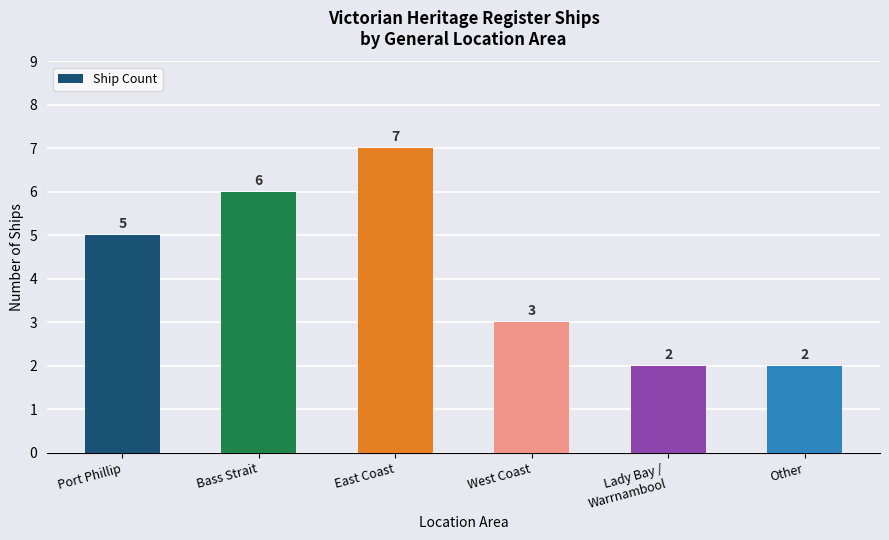

How many values are between 2 and 6?

5